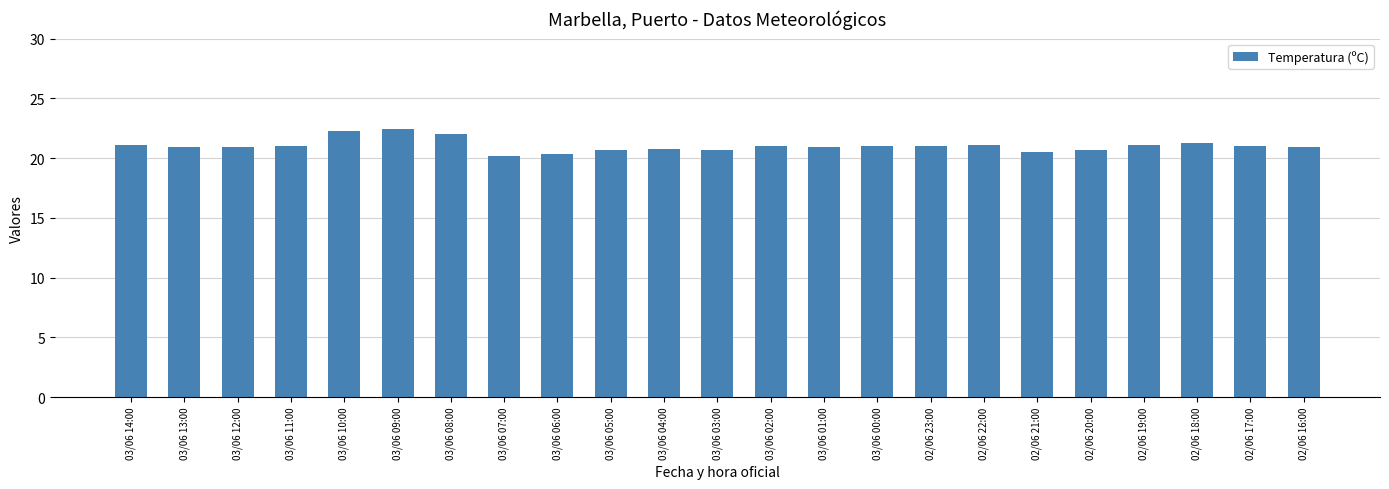

How many categories are shown in the chart?

23